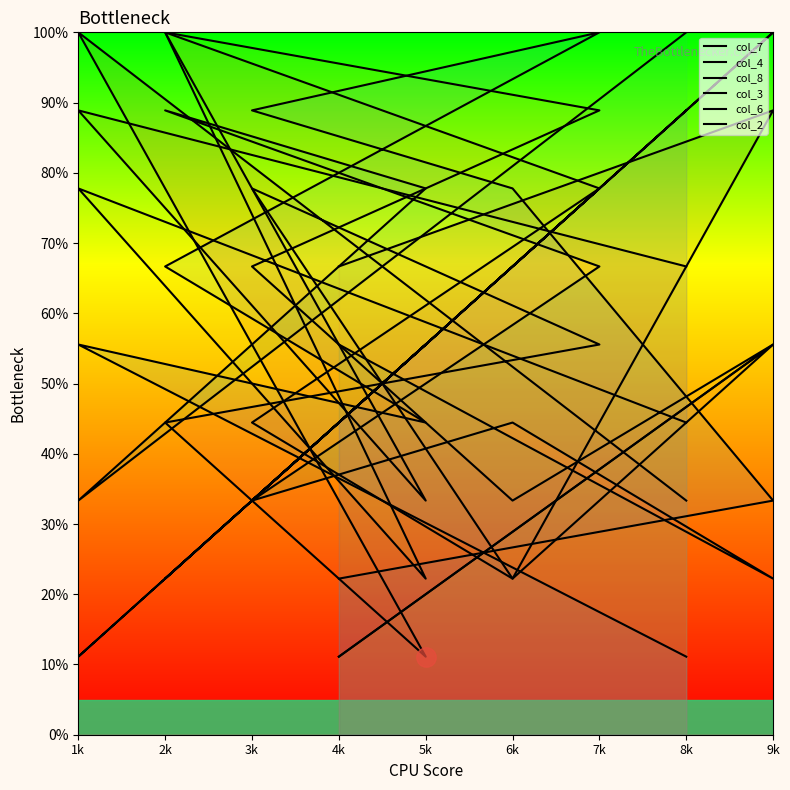

Where is col_6 nearest to the value 5?

5k